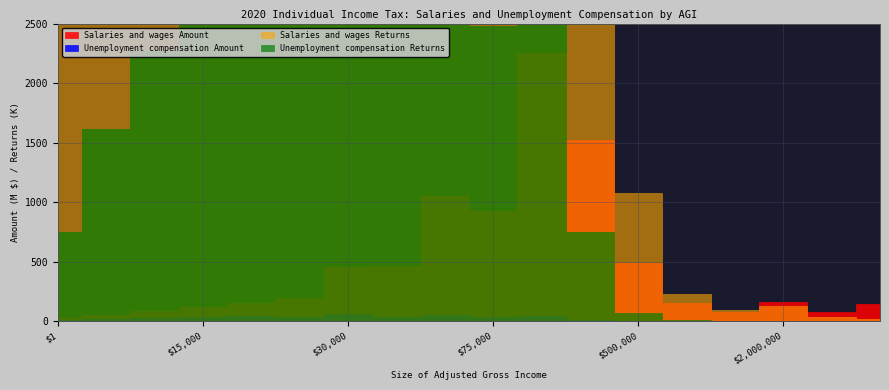

What is the maximum value shown in the chart?

2255536490